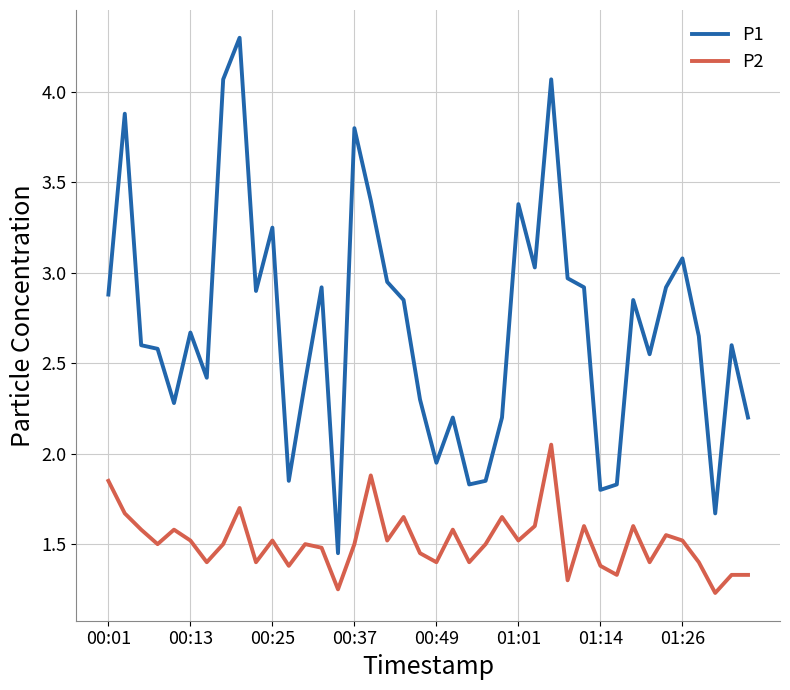

True or false: P1 and P2 intersect in this chart.

False